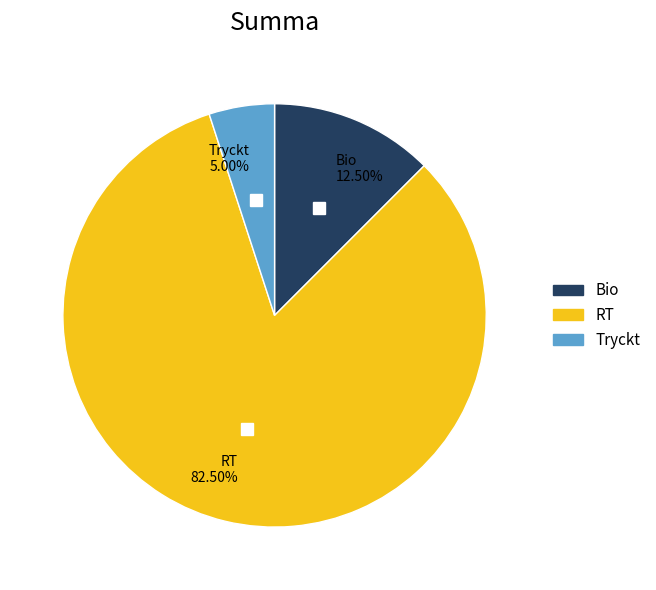

Which has a higher value, Bio 12.50% or RT 82.50%?

RT 82.50%